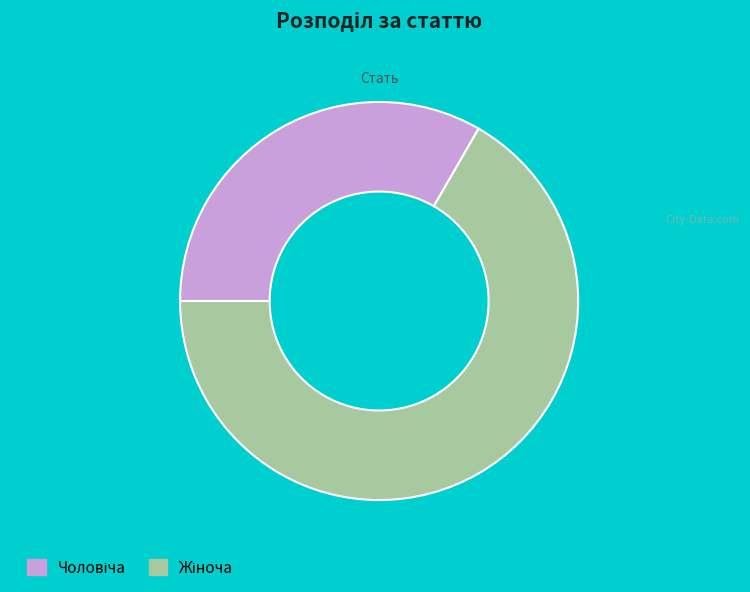

Does any single category account for the majority?

Yes